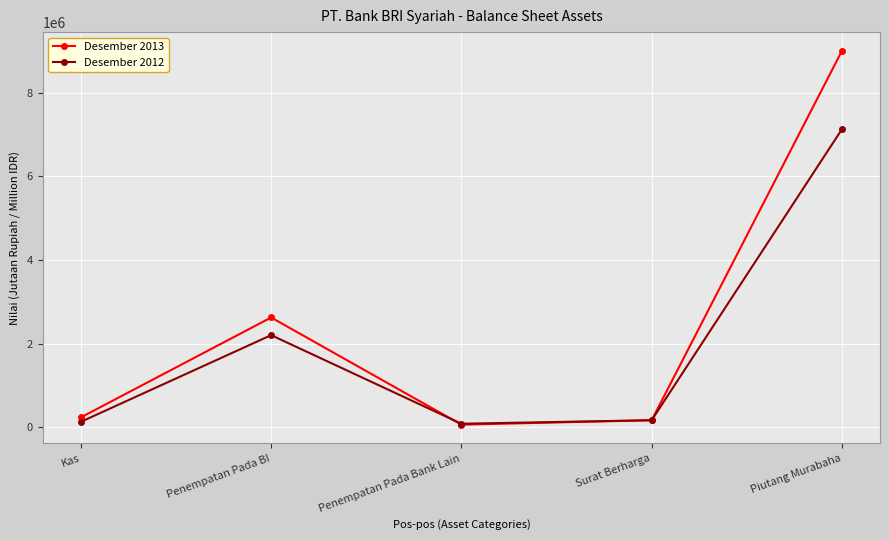

Is it true that Desember 2012 equals 2204298 at Penempatan Pada BI?

True